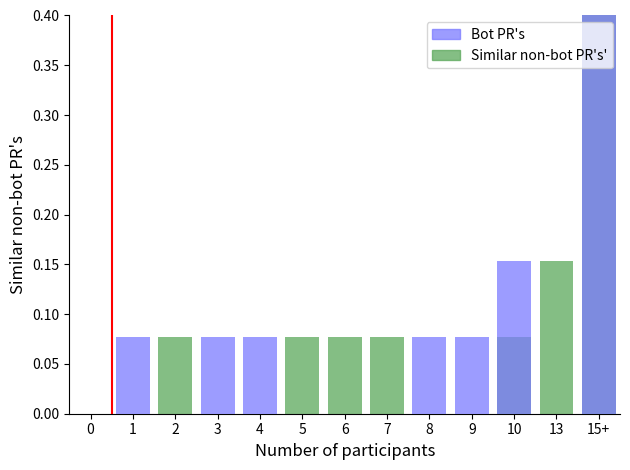

What is the difference between the Similar non-bot PR's' values at 6 and 8?

0.1